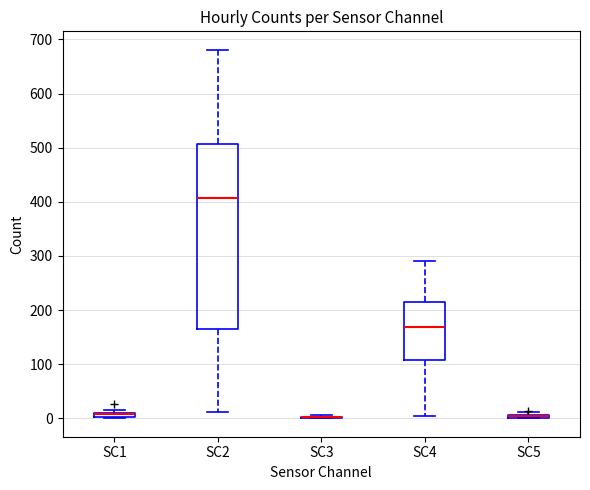

Which box is the tallest, from its lower edge to its upper edge?

SC2